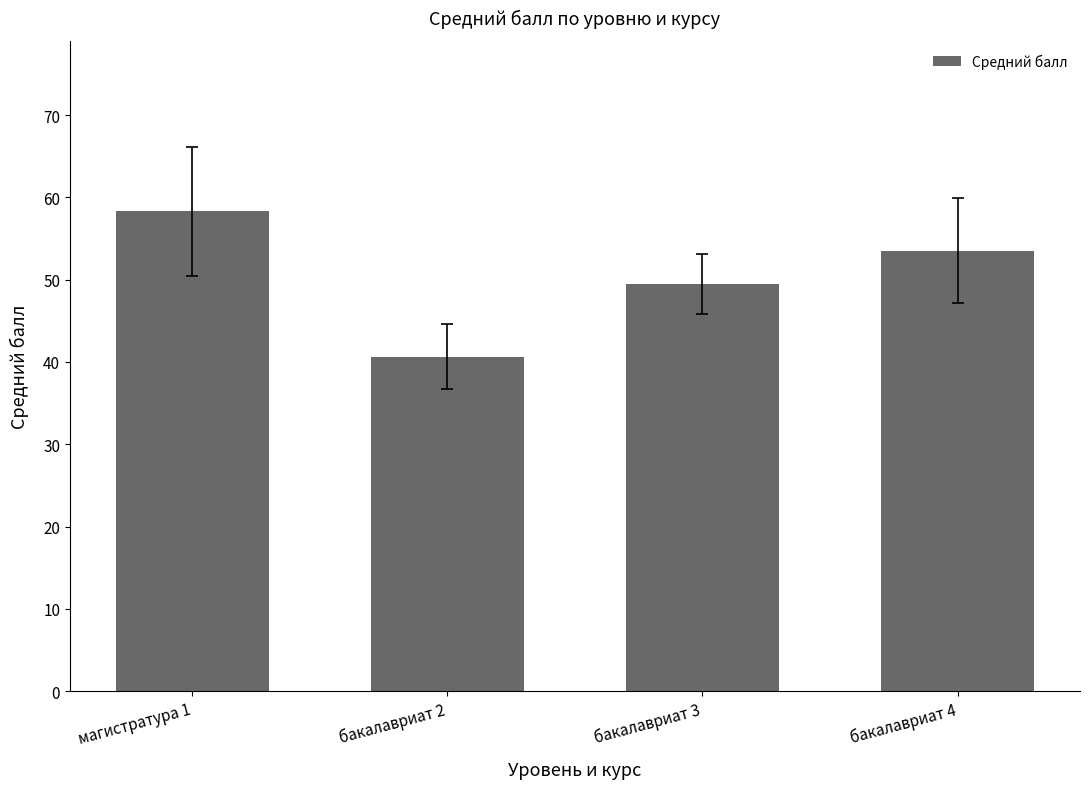

What is the ratio of the value at бакалавриат 4 to the value at магистратура 1?

0.9